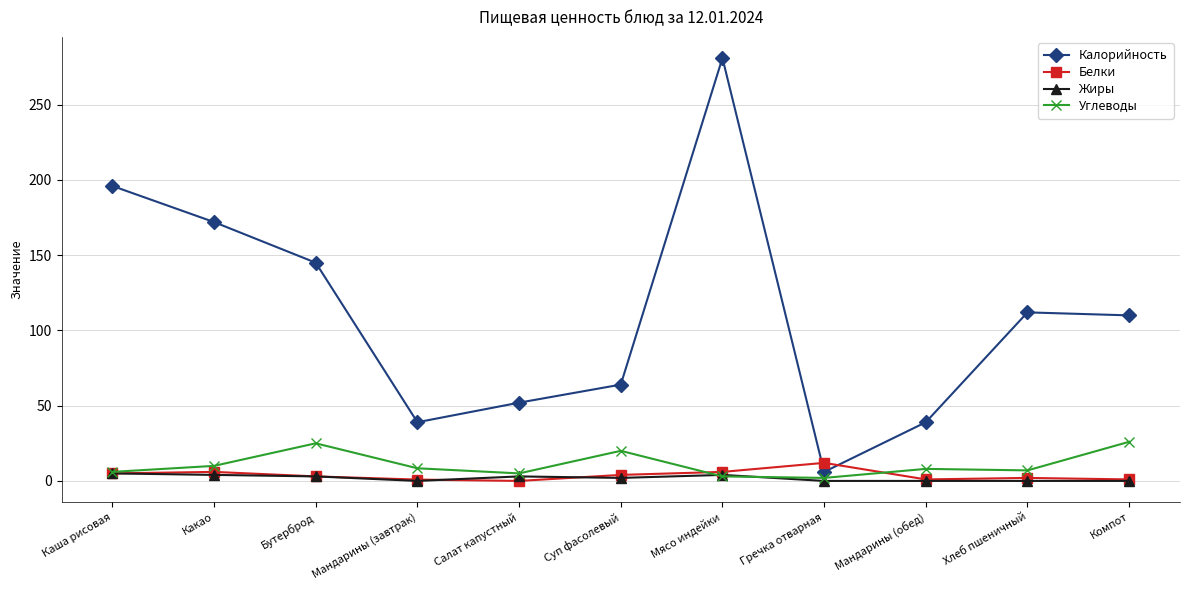

The Углеводы series shows 26.0 at Компот. True or false?

True